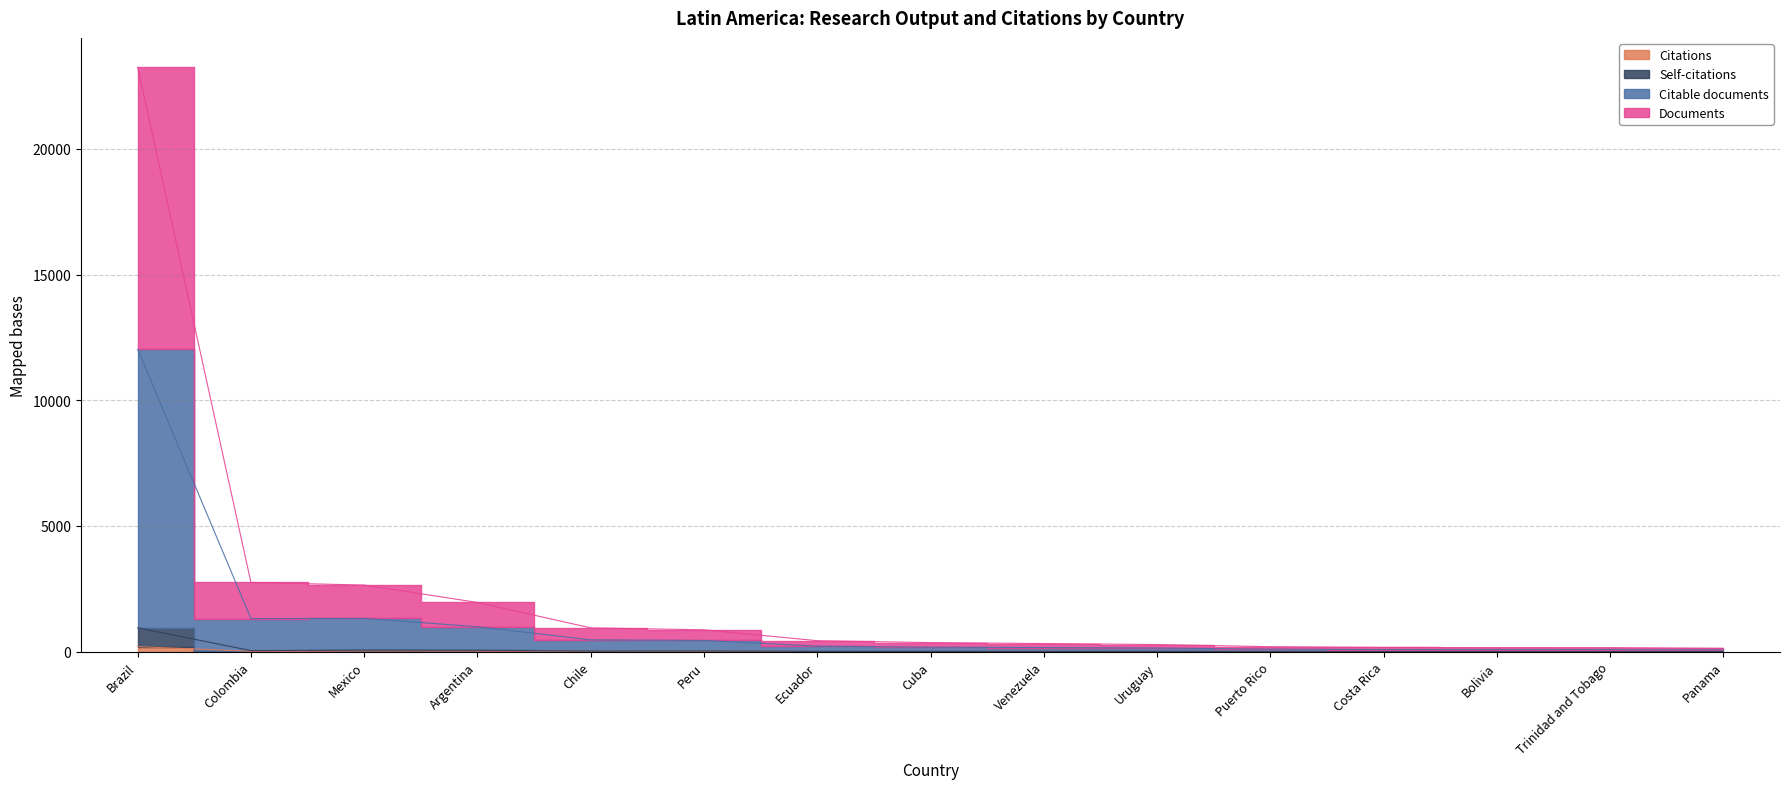

Is the value of Self-citations at Mexico greater than the value of Citable documents at Cuba?

No